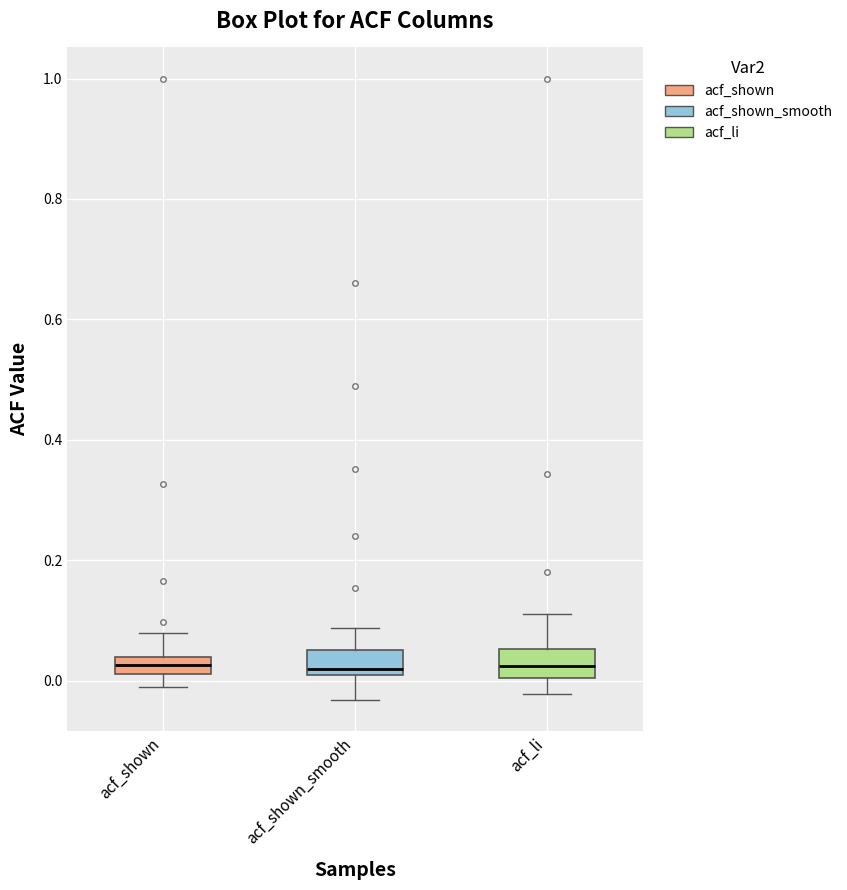

Where does the median line of the box for acf_shown_smooth sit on the y-axis? The values are not printed on the chart, so give them approximately, as read against the axis.

0.02